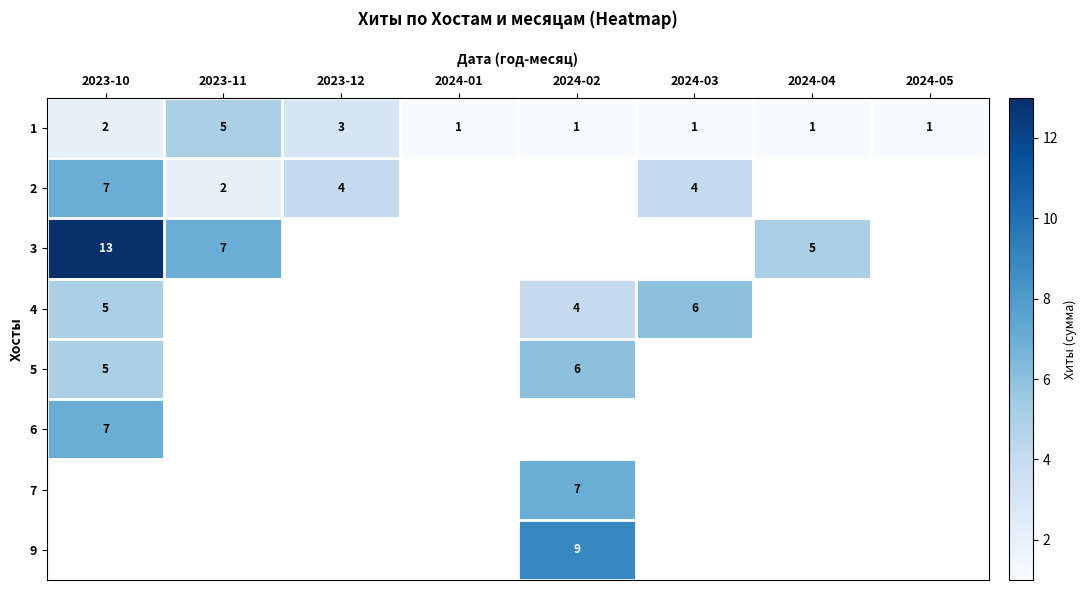

The value of 1 at 2024-01 is 1. True or false?

True